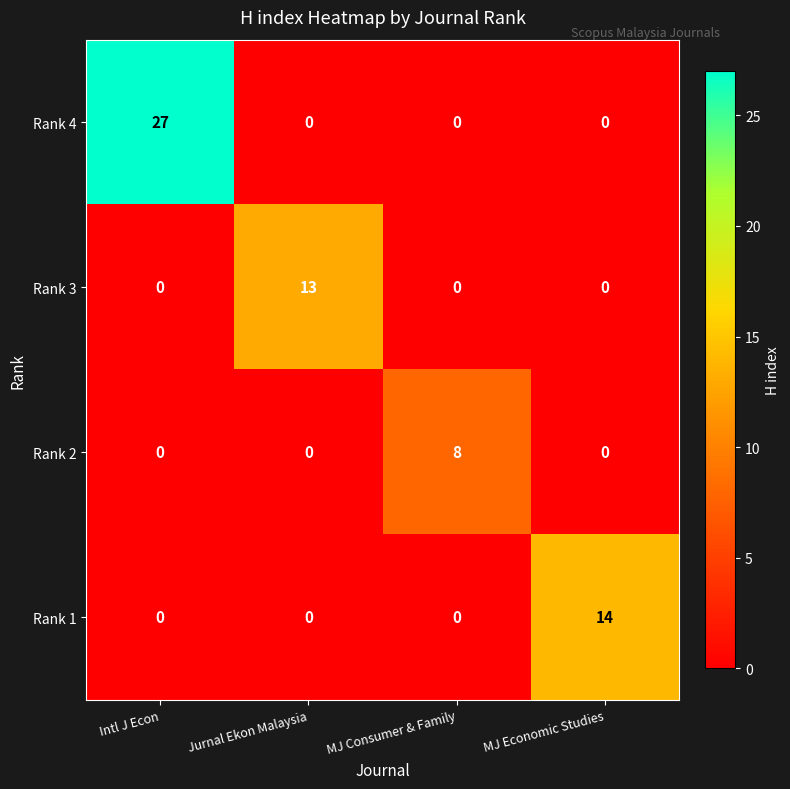

What is the total value across all series at Intl J Econ?

27